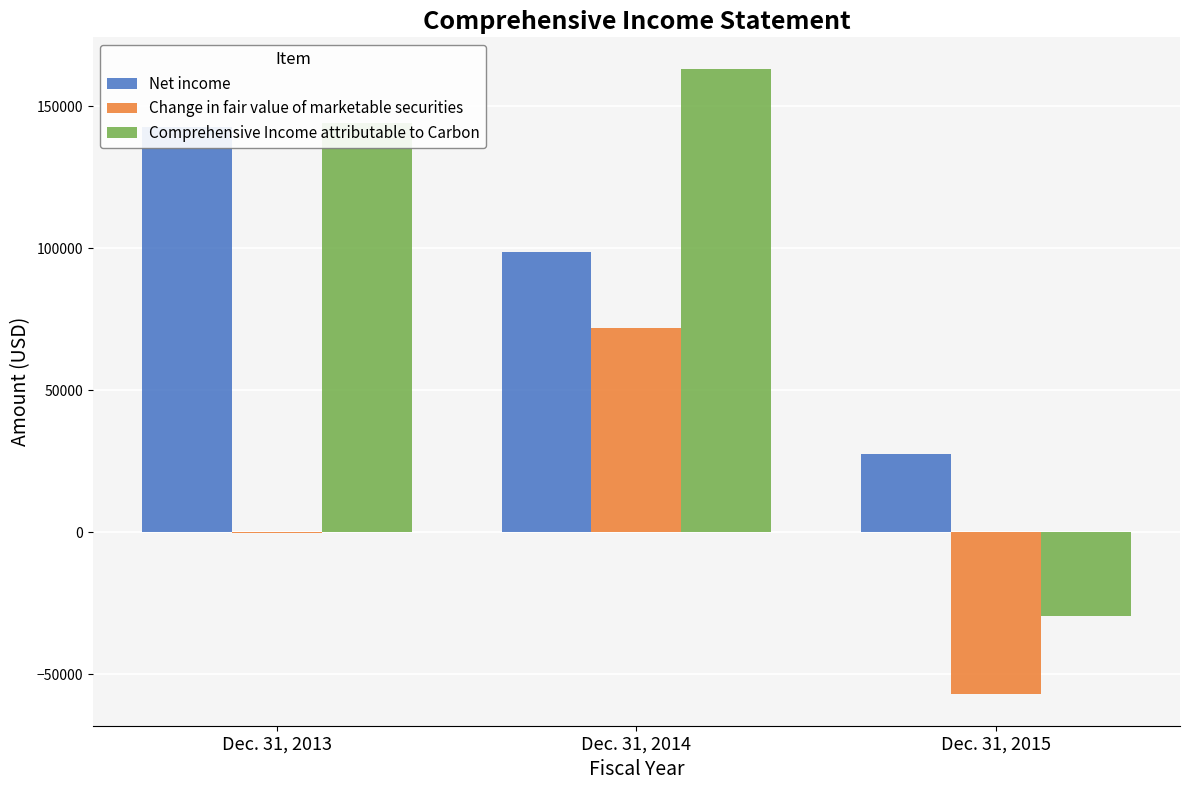

What is the difference between the maximum and minimum values in the Comprehensive Income attributable to Carbon series?

192893